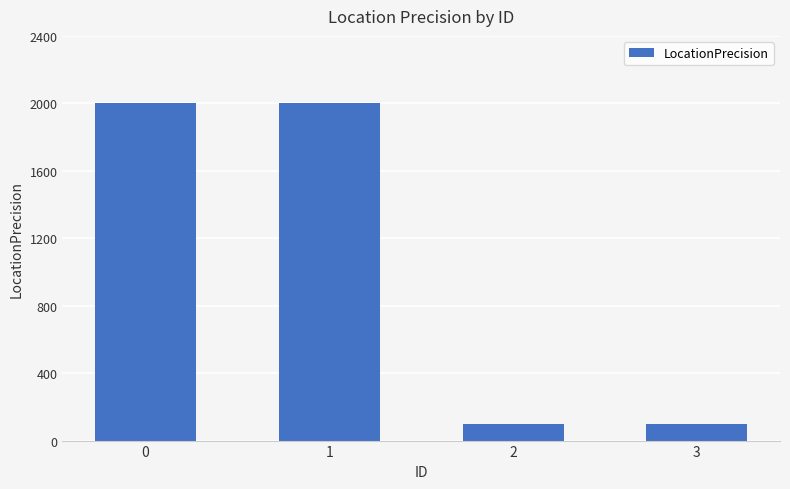

What is the change in value from 1 to 2?

-1900